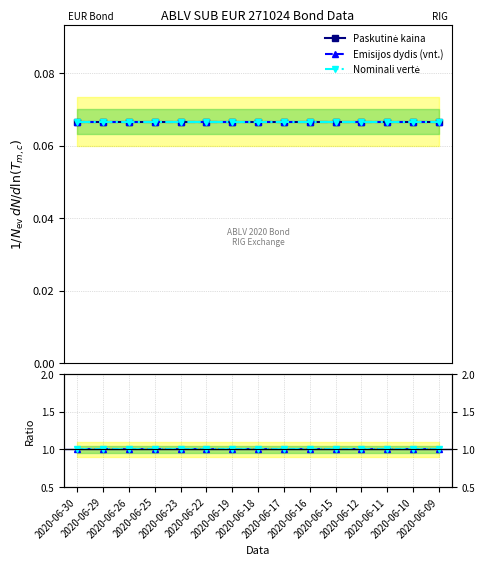

Does the chart have visible grid lines?

Yes